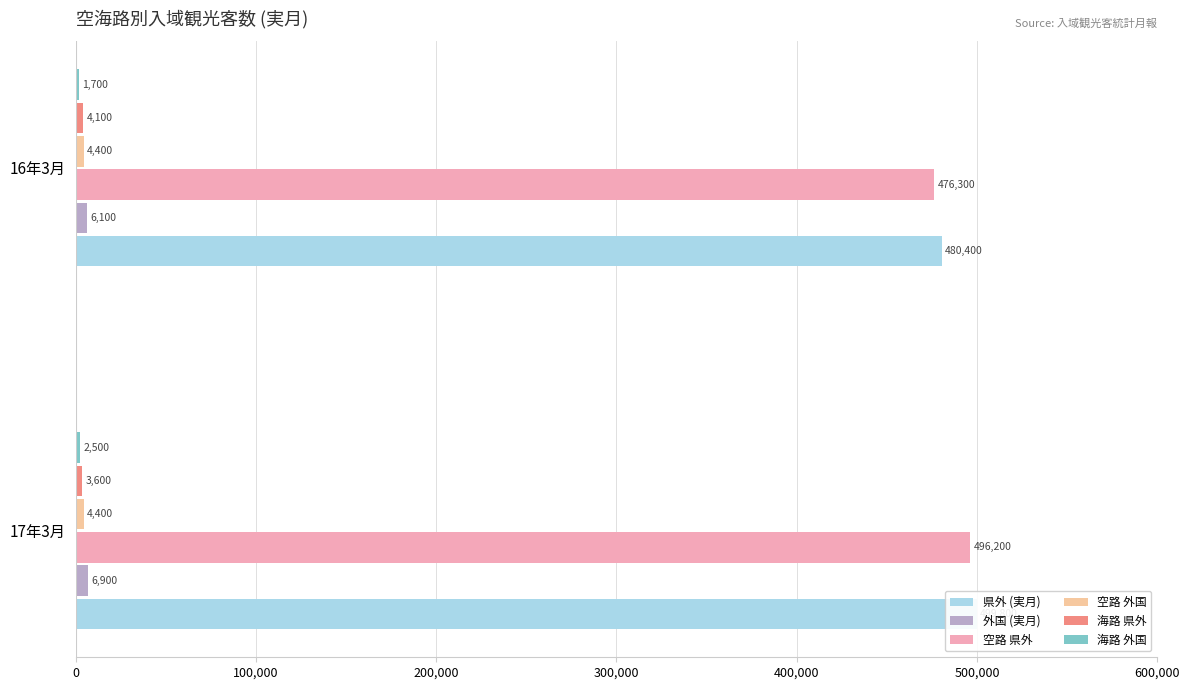

What is the maximum value for 空路 県外?

496200.0